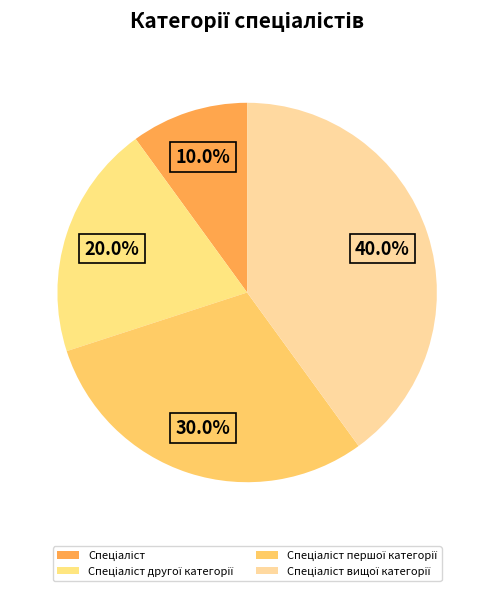

Which slice is the smallest?

Спеціаліст